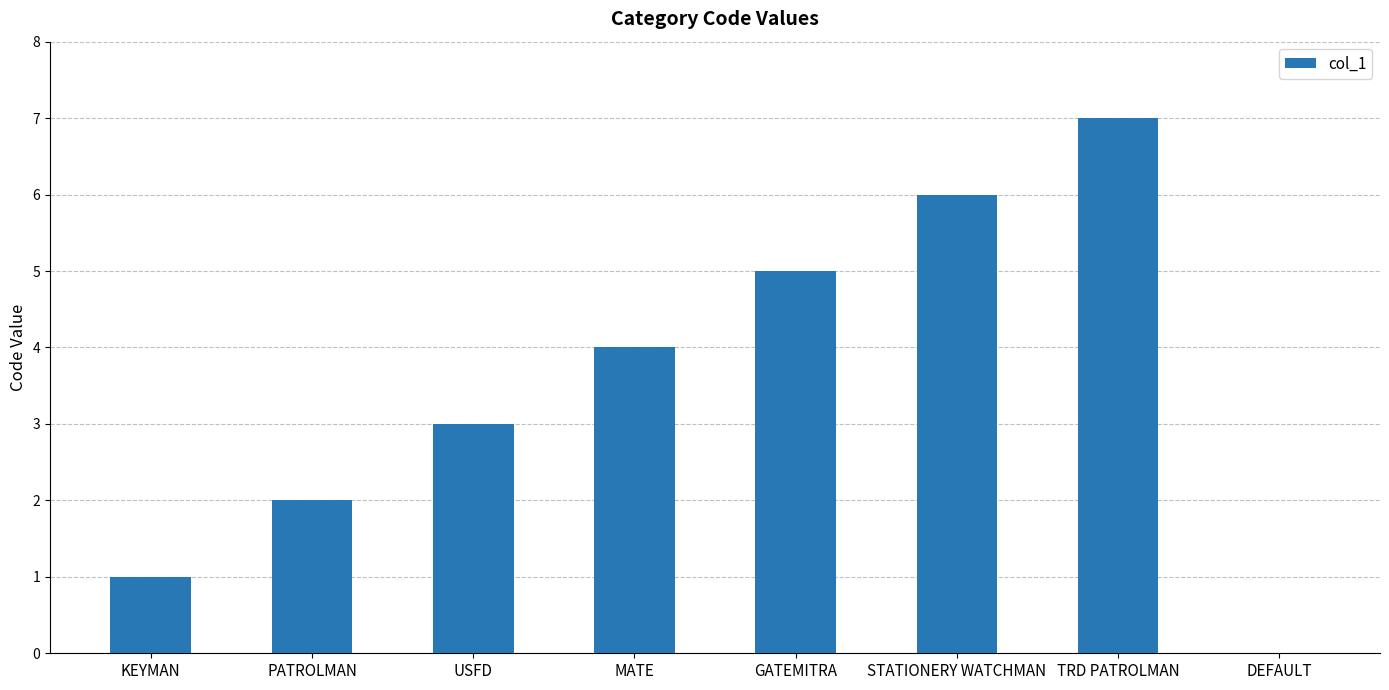

What is the sum of all values?

28